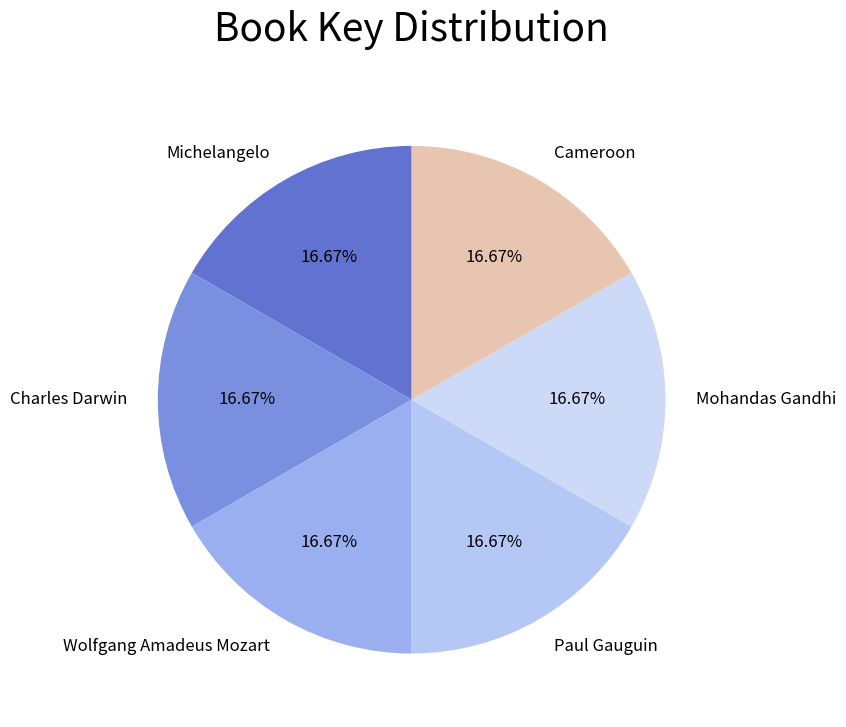

Does Mohandas Gandhi represent more than half of the total?

No